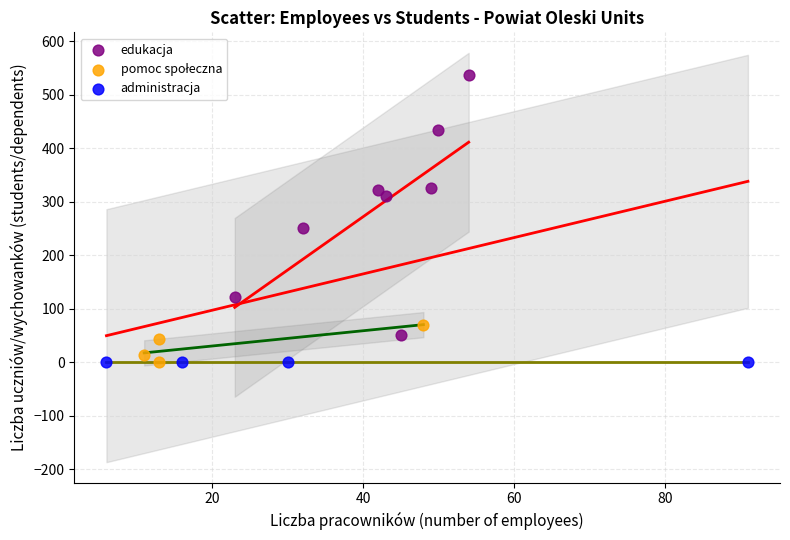

Which series reaches the maximum Y coordinate?

edukacja